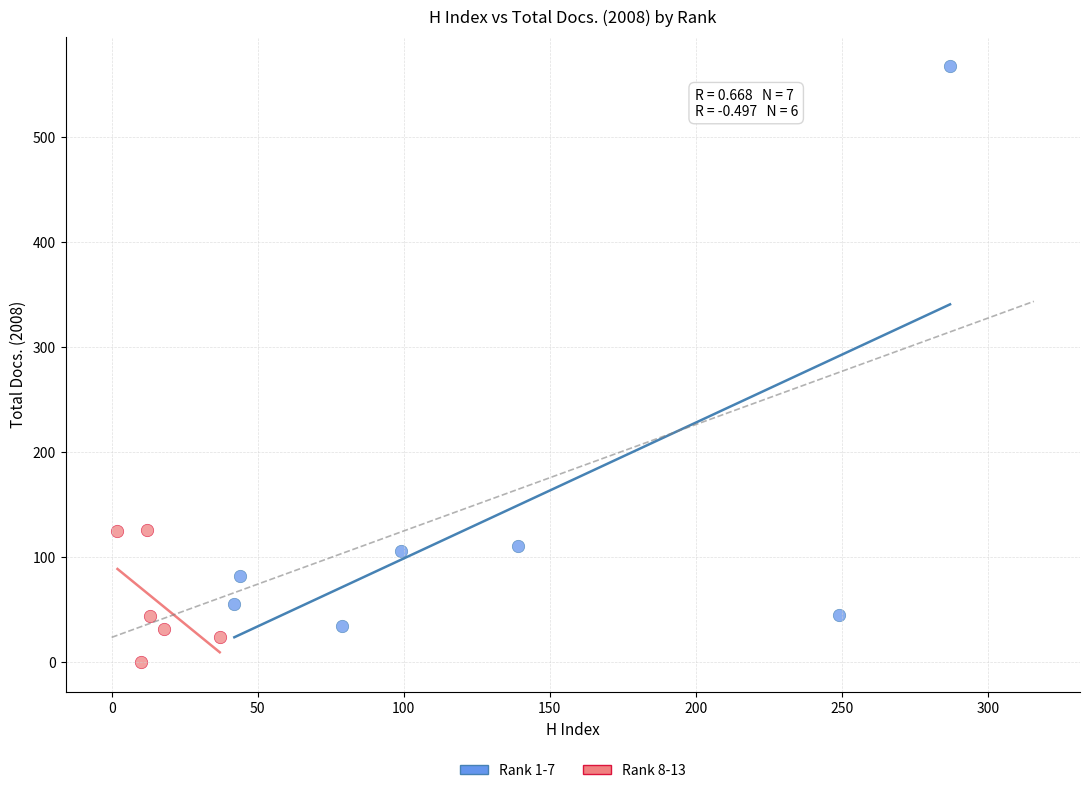

Which series reaches the maximum Y coordinate?

Rank 1-7